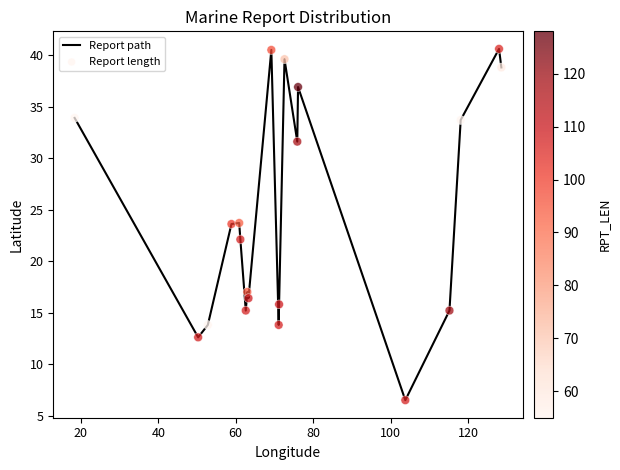

What is the minimum value shown in the chart?

6.5